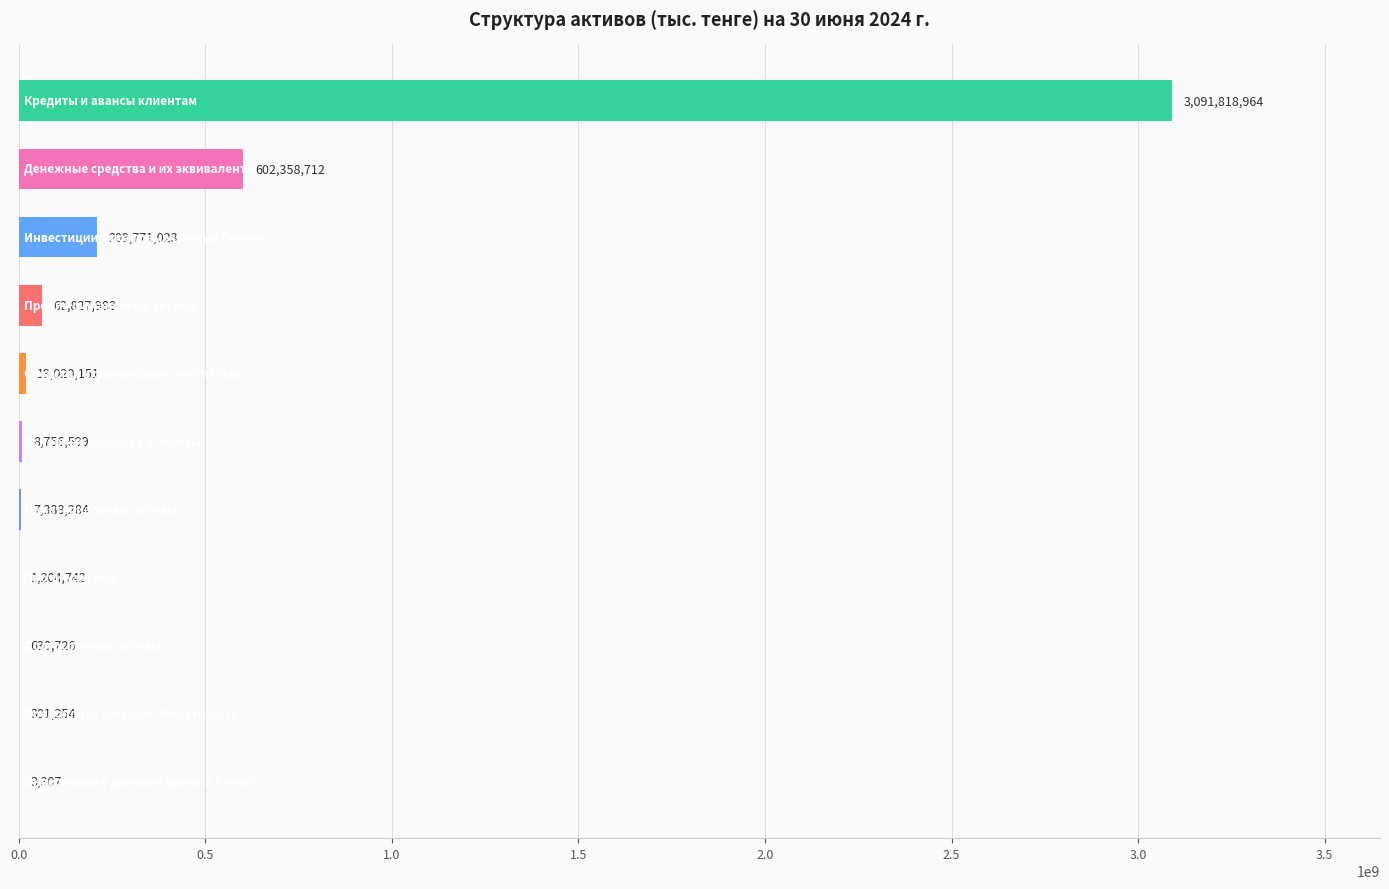

What is the greatest value displayed?

3091818964